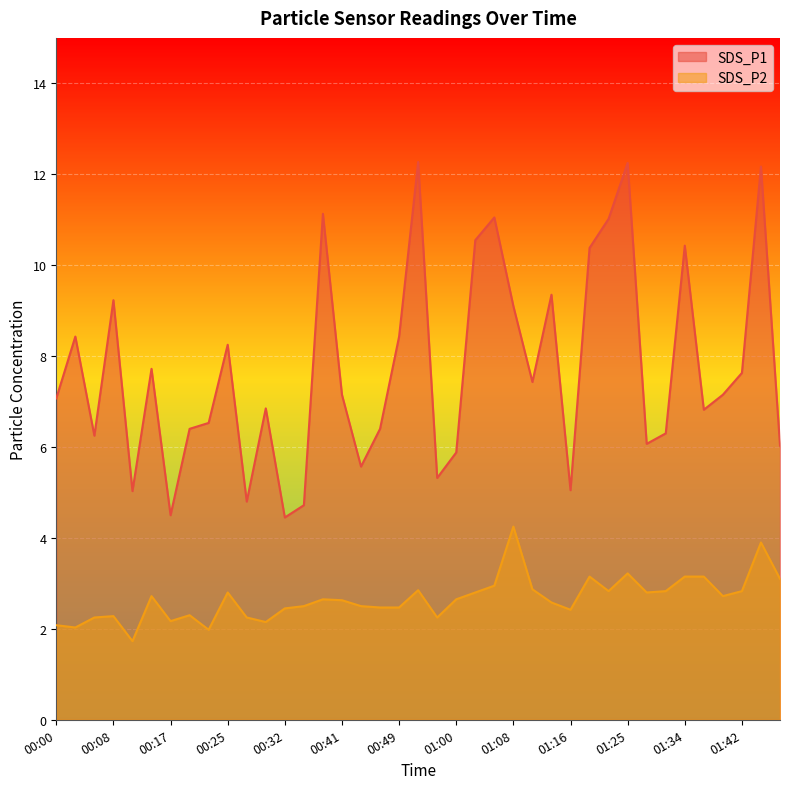

Reading left to right, extract all data points from this chart.

SDS_P1: 7.1	8.4	6.2	9.2	5.0	7.7	4.5	6.4	6.5	8.2	4.8	6.8	4.5	4.7	11.1	7.2	5.6	6.4	8.4	12.3	5.3	5.9	10.6	11.1	9.1	7.4	9.3	5.0	10.4	11.0	12.2	6.1	6.3	10.4	6.8	7.2	7.6	12.2	6.0
SDS_P2: 2.1	2.0	2.2	2.3	1.7	2.7	2.2	2.3	2.0	2.8	2.2	2.1	2.5	2.5	2.6	2.6	2.5	2.5	2.5	2.9	2.2	2.6	2.8	3.0	4.2	2.9	2.6	2.4	3.1	2.8	3.2	2.8	2.8	3.1	3.1	2.7	2.8	3.9	3.1